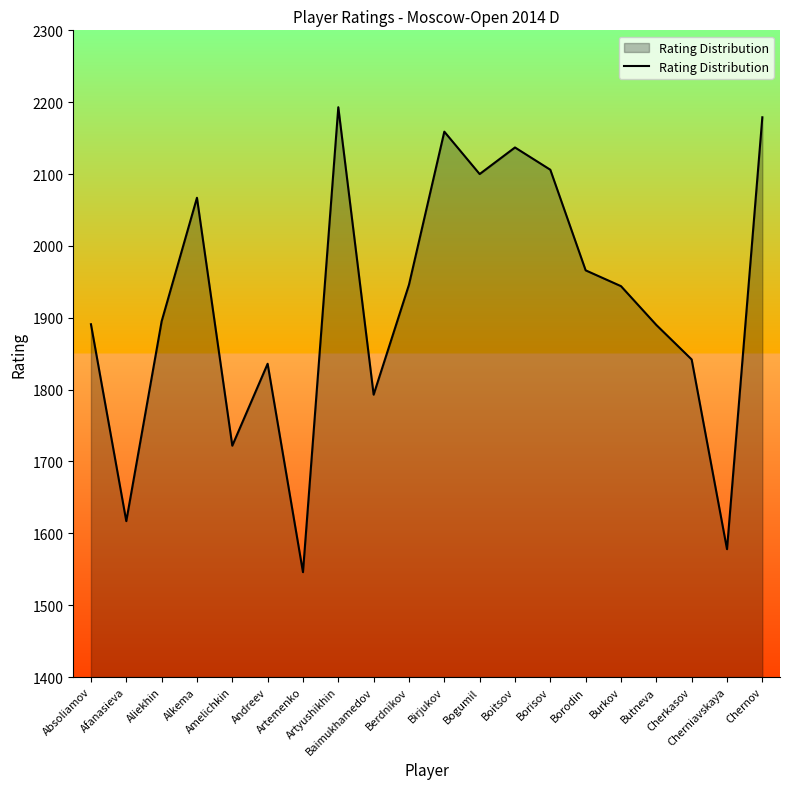

The value at Andreev is 538. True or false?

False